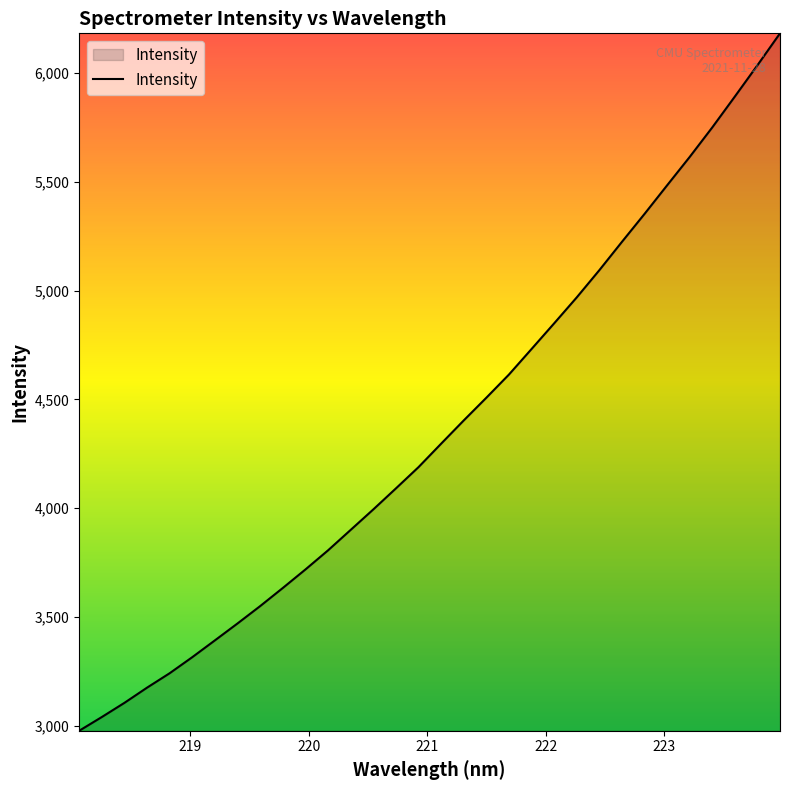

What is the difference between the maximum and minimum values?

3207.2